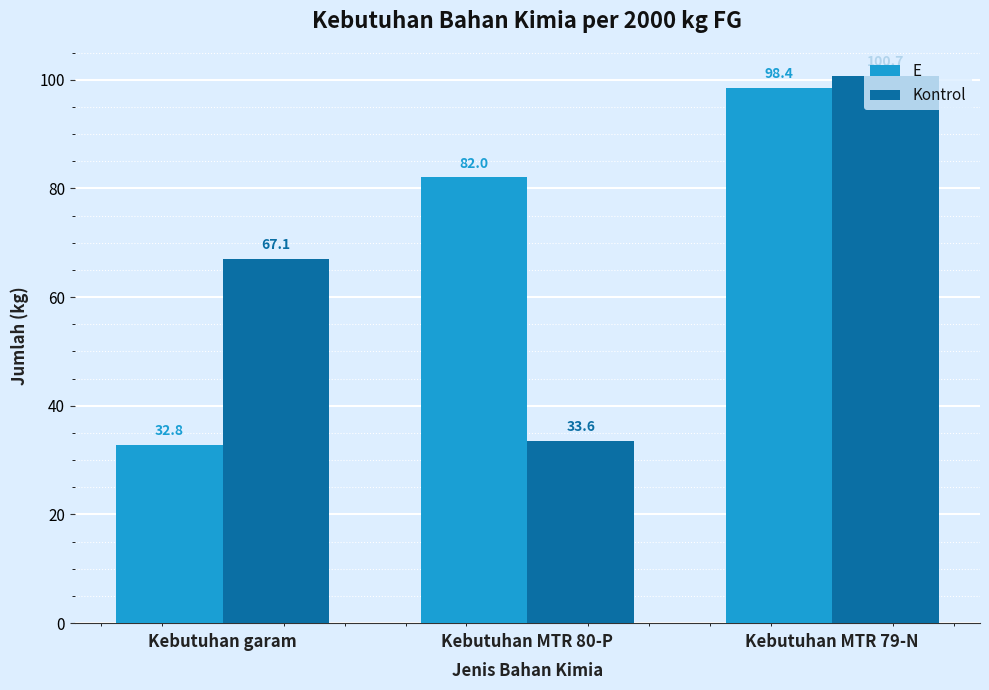

Which category has the lowest value in the Kontrol series?

Kebutuhan MTR 80-P